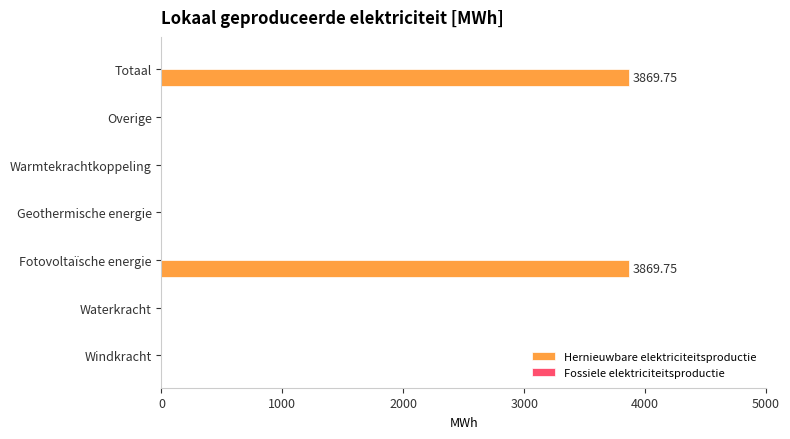

Between Fotovoltaïsche energie and Geothermische energie, which is larger?

Fotovoltaïsche energie